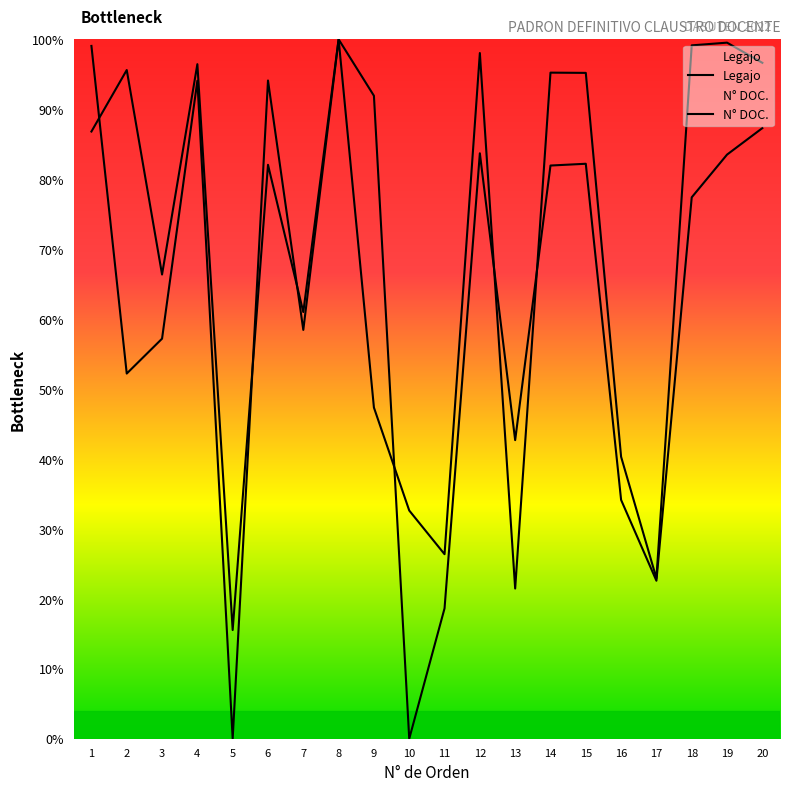

How many intersections are there between Legajo and N° DOC.?

6